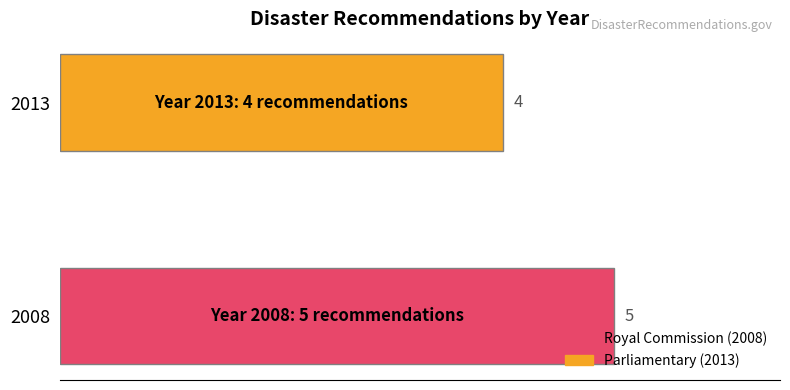

Is it true that the value at 2008 is 5?

True